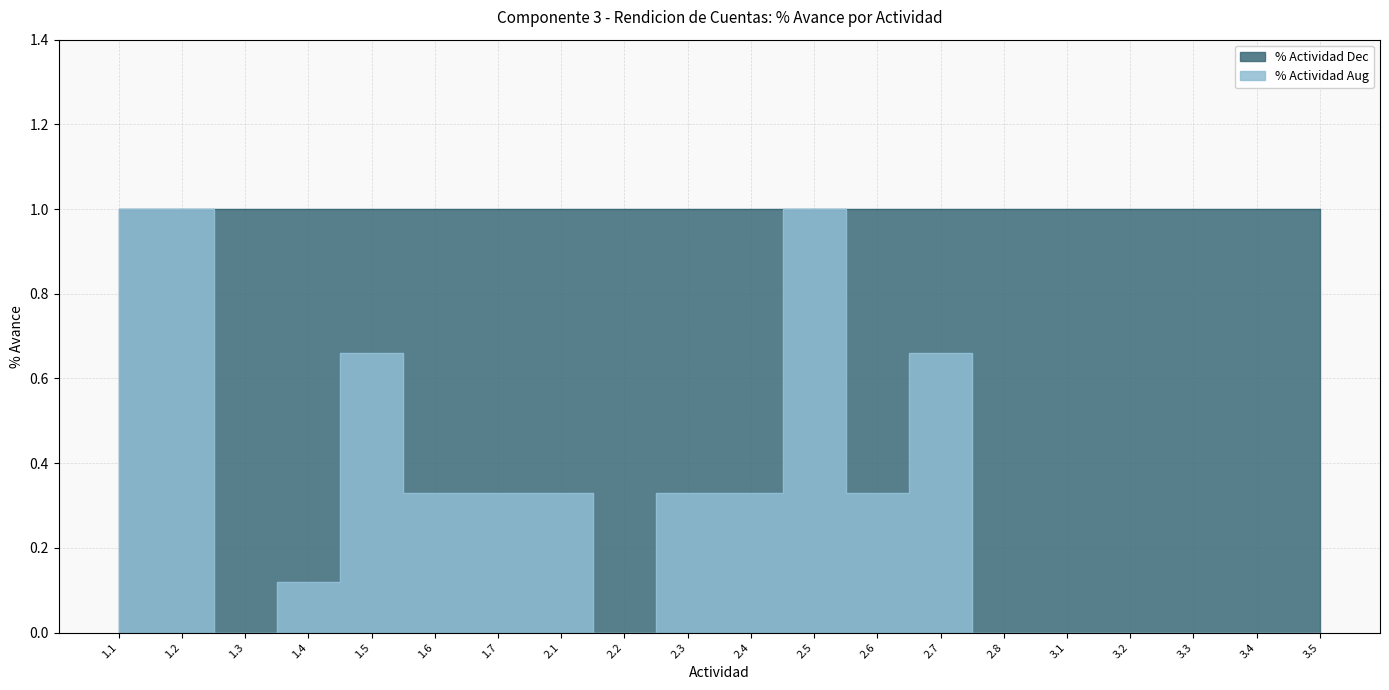

True or false: the data shows -0.3 at 3.5.

False